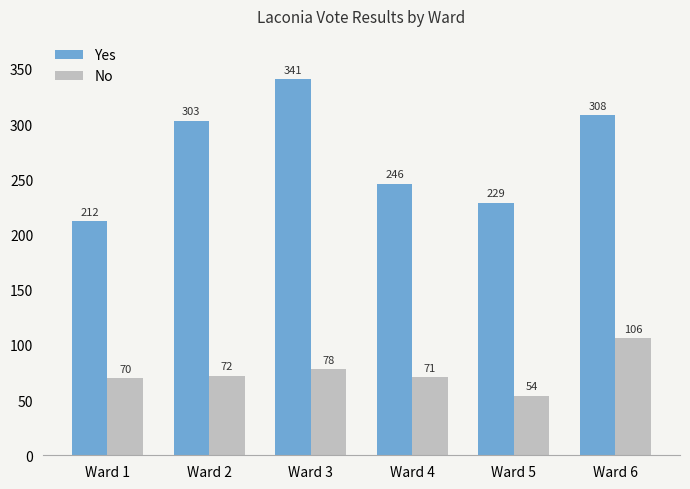

What is the value of the No bar at the 3rd from the left?

78